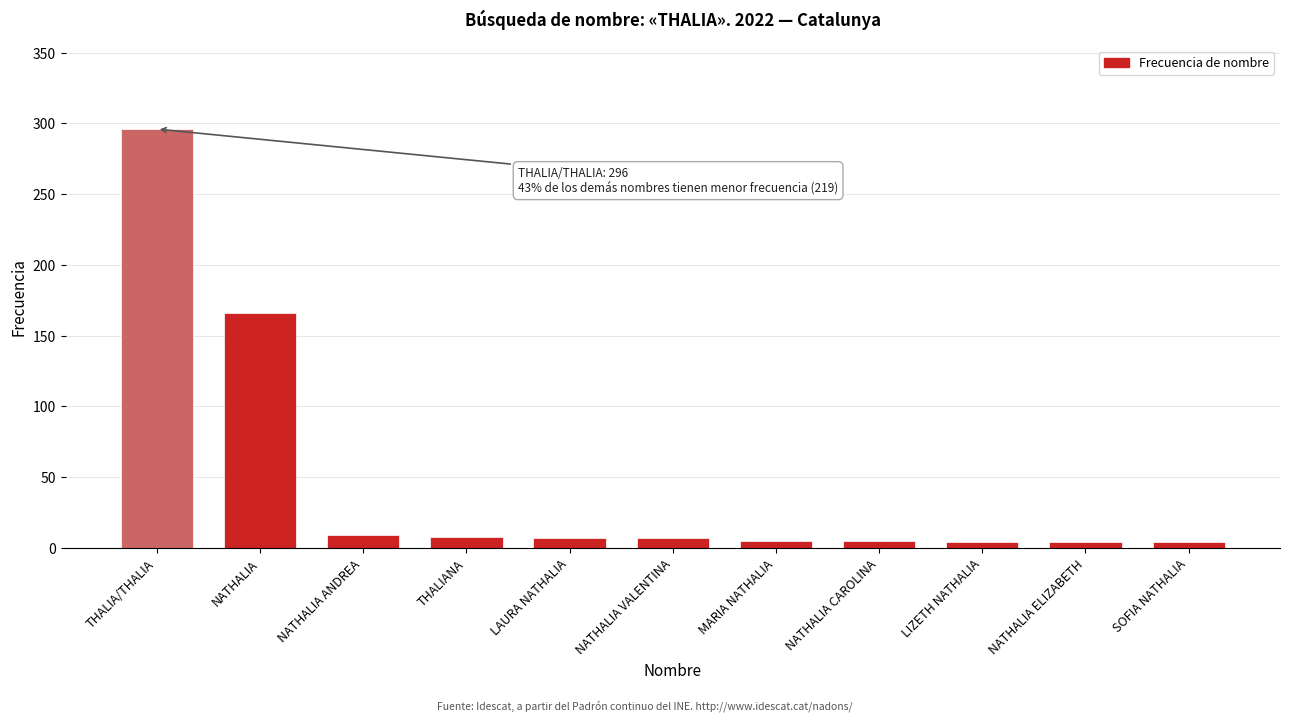

Is it true that the value at THALIANA is 8?

True